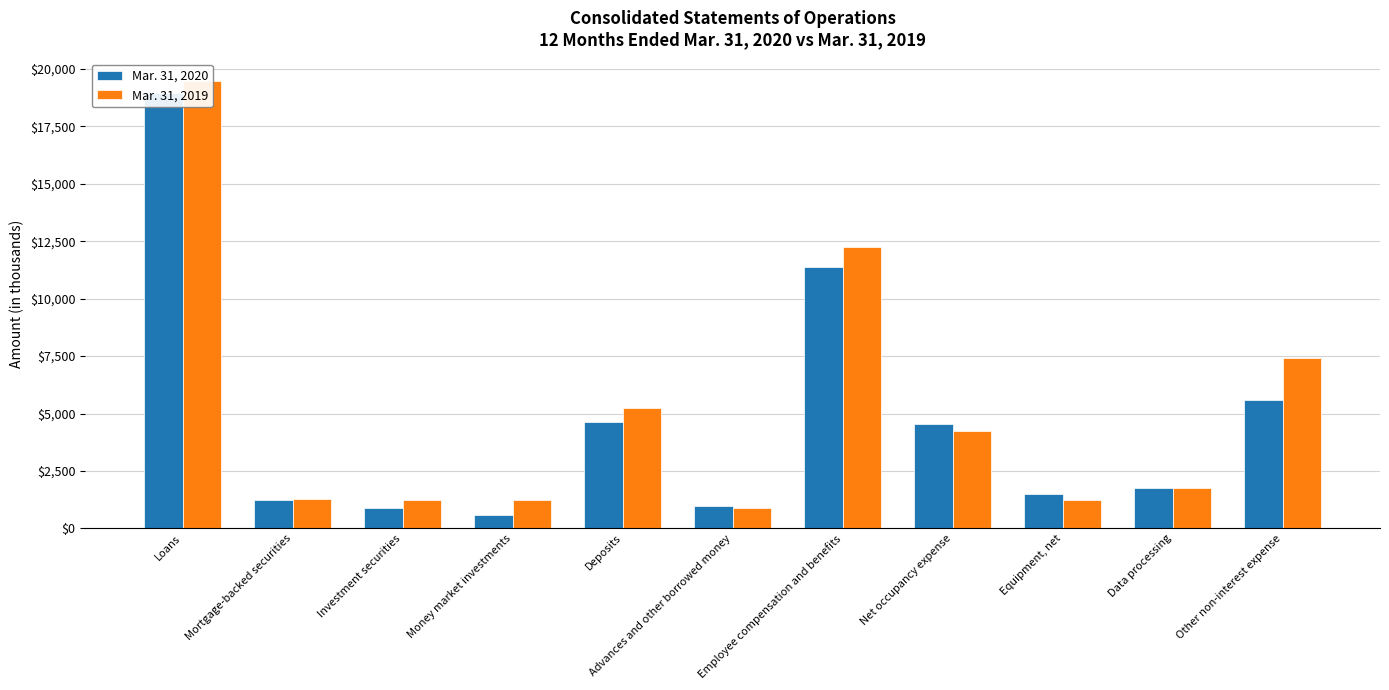

What is the label of the 8th bar from the right?

Money market investments